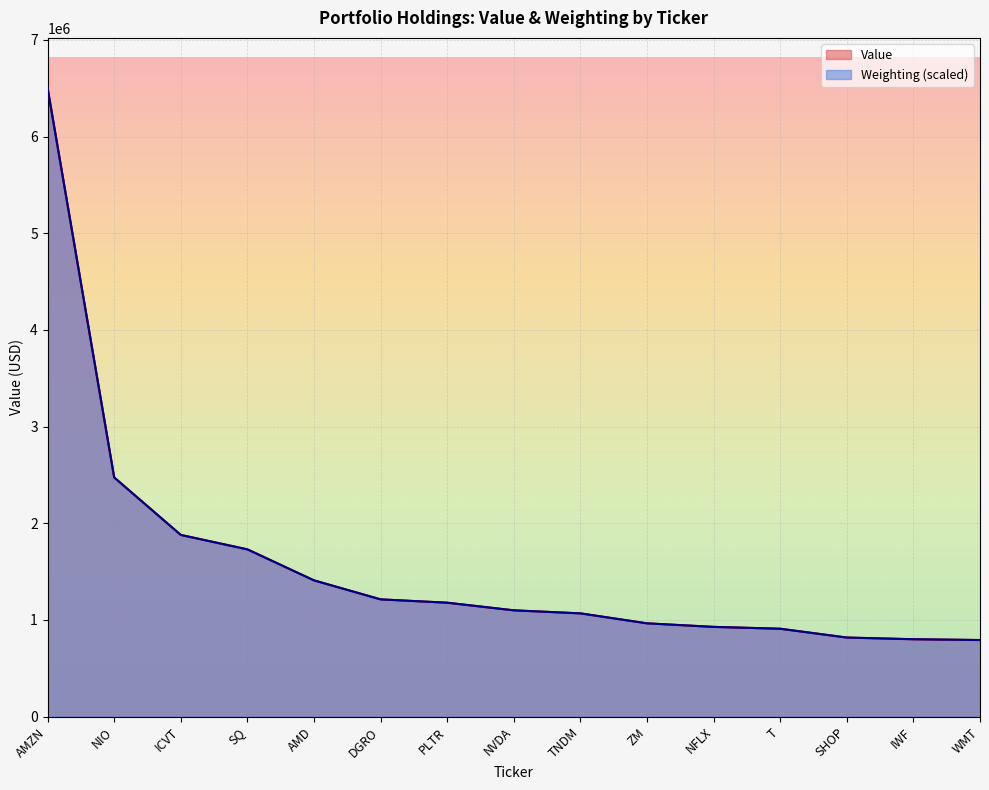

Where do Weighting and Value first cross each other?

NIO and ICVT